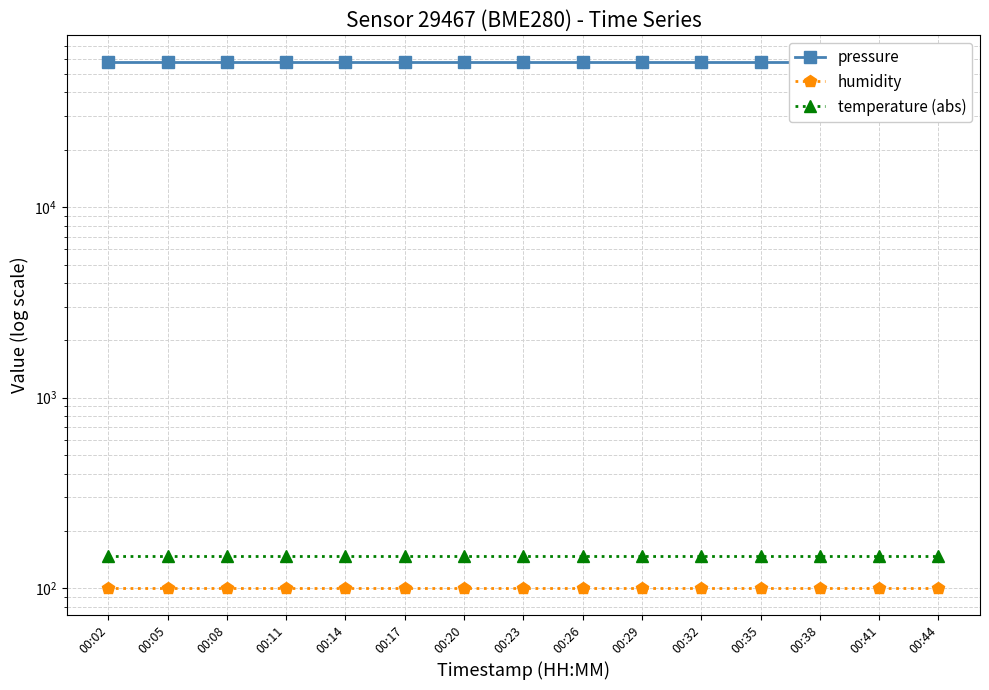

What is the value of the pressure point at the 2nd from the left?

57965.9